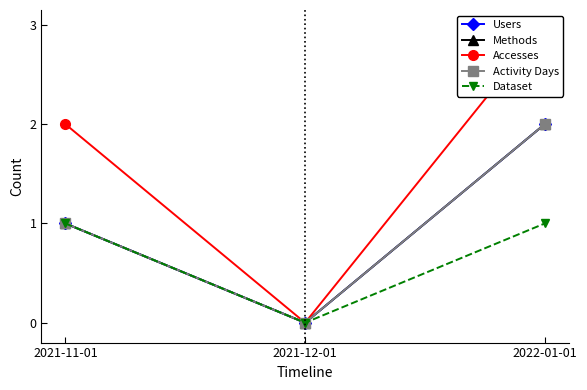

True or false: Users has a value of 1 at 2022-01-01.

False